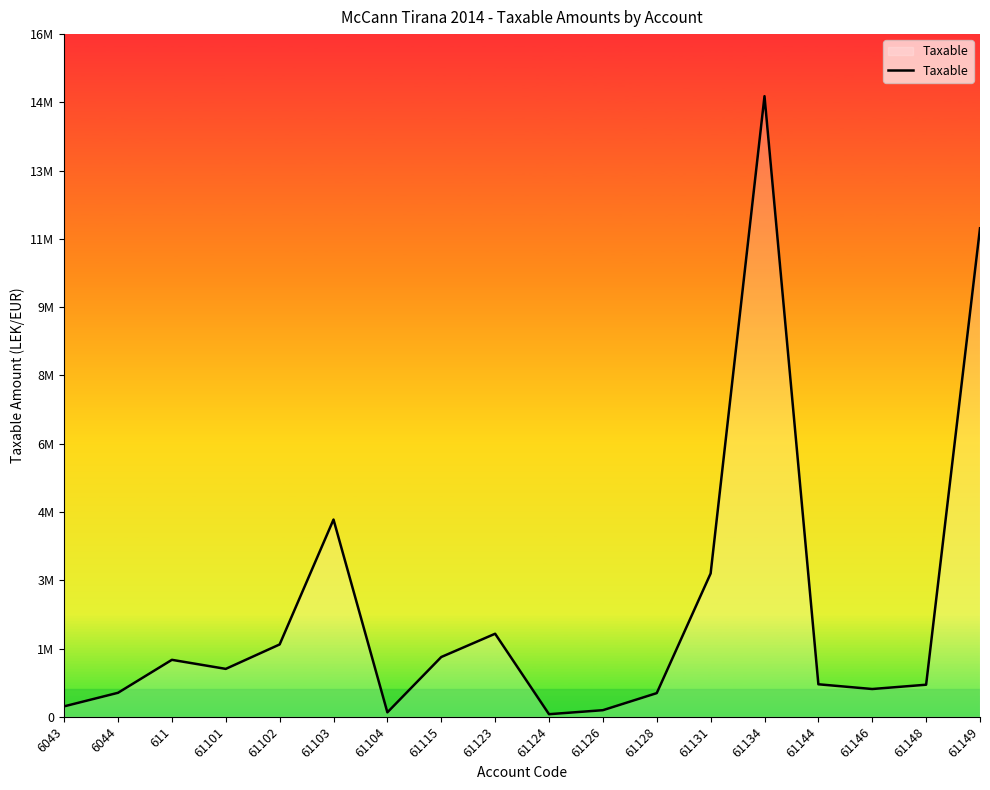

What is the smallest value displayed?

61813.2